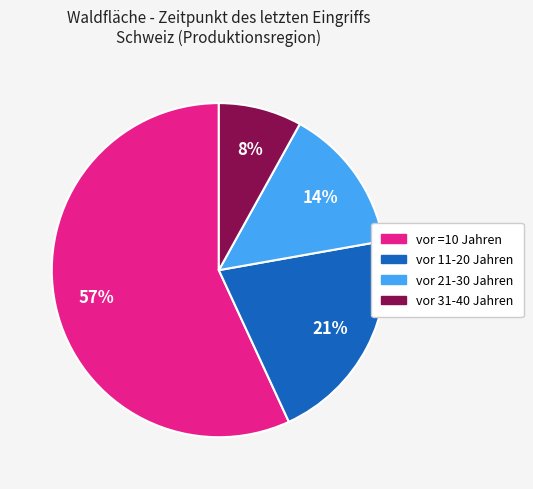

To the nearest percent, what is the difference between the largest and smallest slice percentages?

49%